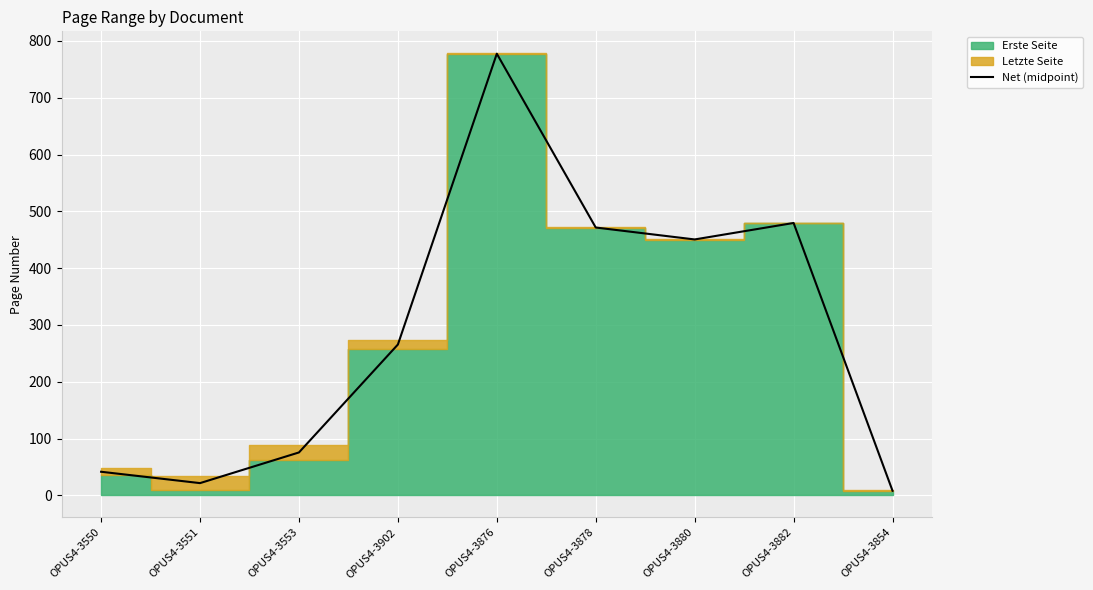

The chart shows a value of 41.5 at OPUS4-3550. True or false?

True